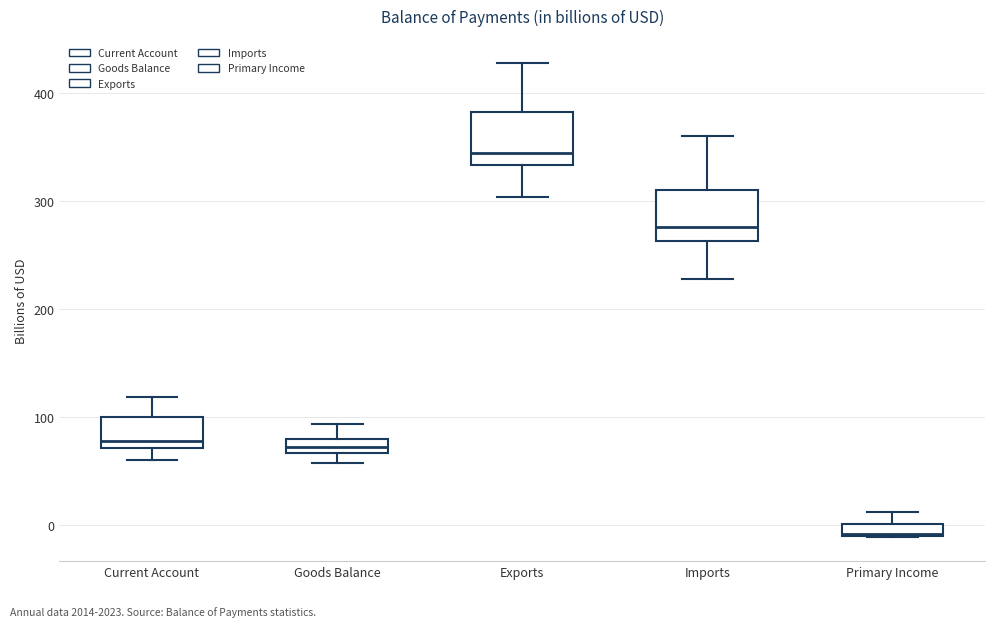

Which box's median line is the lowest?

Primary Income